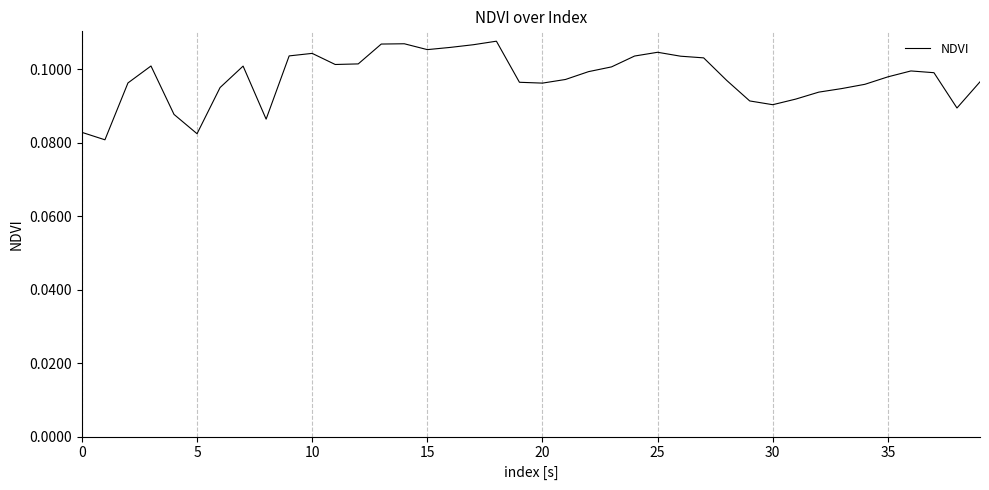

Does the chart display data point markers on the line(s)?

No